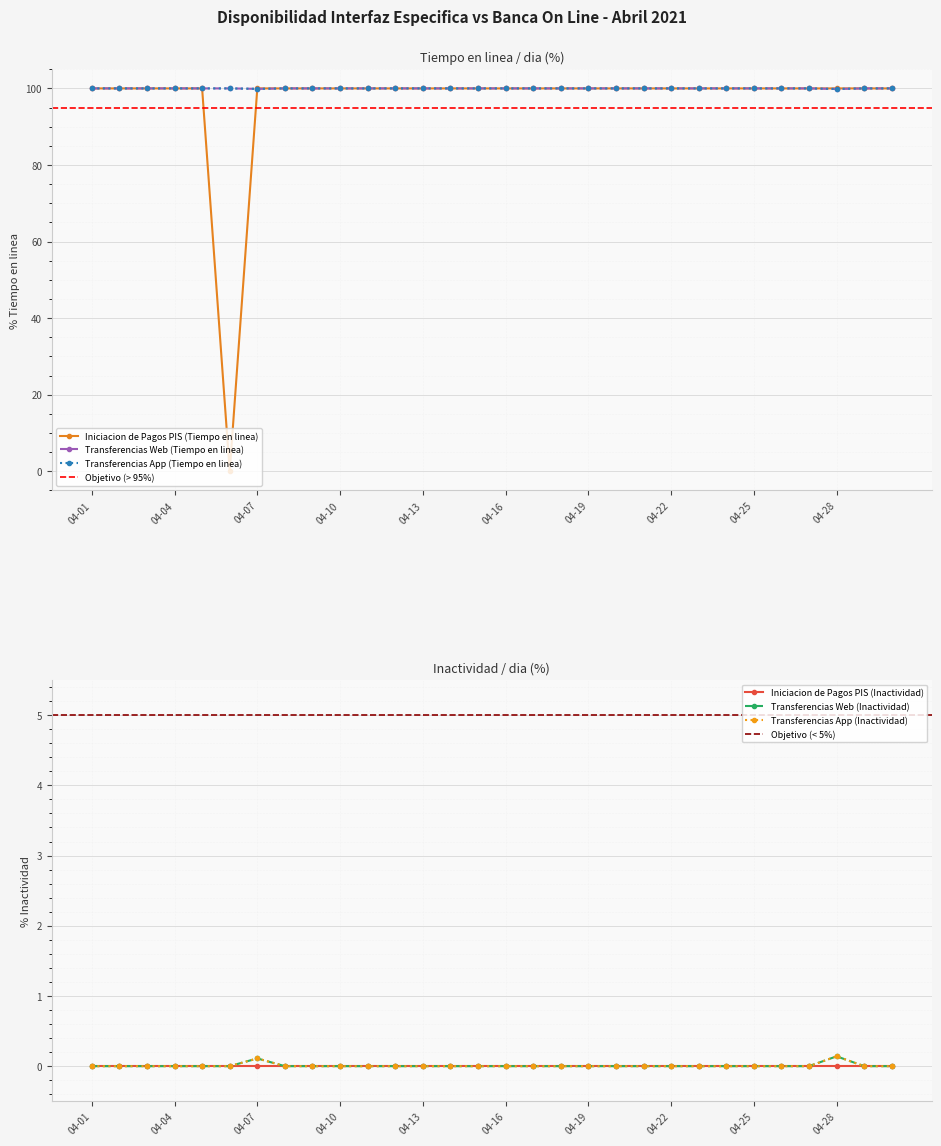

What is the total value across all series at 2021-04-06?

200.0